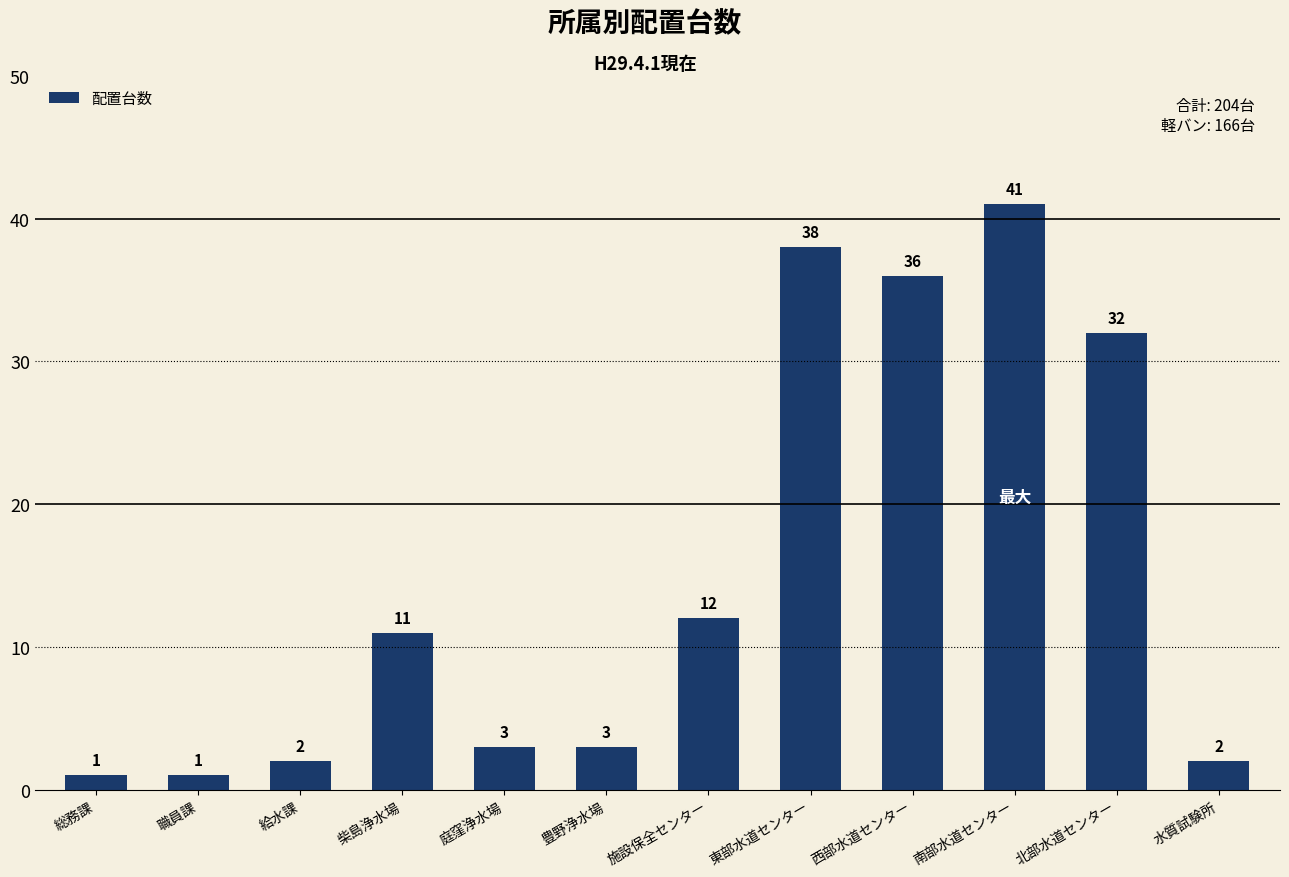

What is the ratio of the value at 南部水道センター to the value at 庭窪浄水場?

13.7